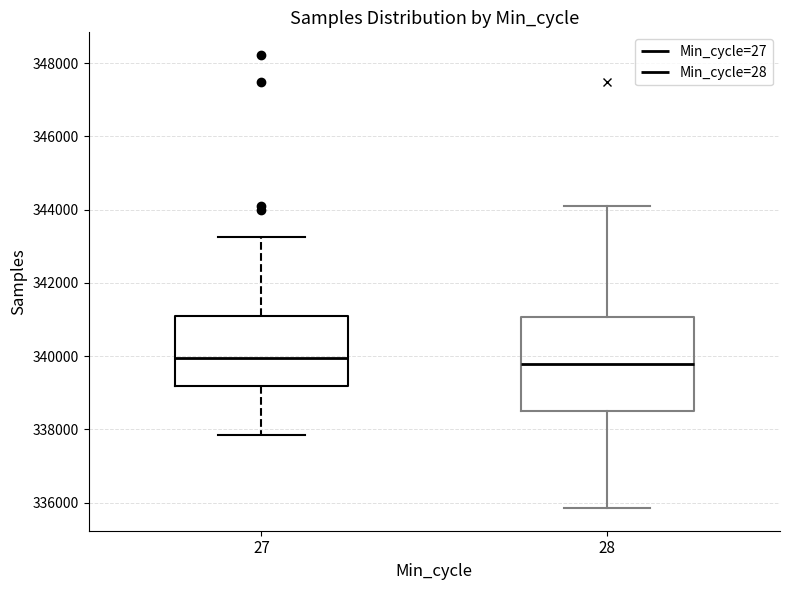

Where does the lower whisker of the box at x = 28 end on the y-axis? The values are not printed on the chart, so give them approximately, as read against the axis.

335800